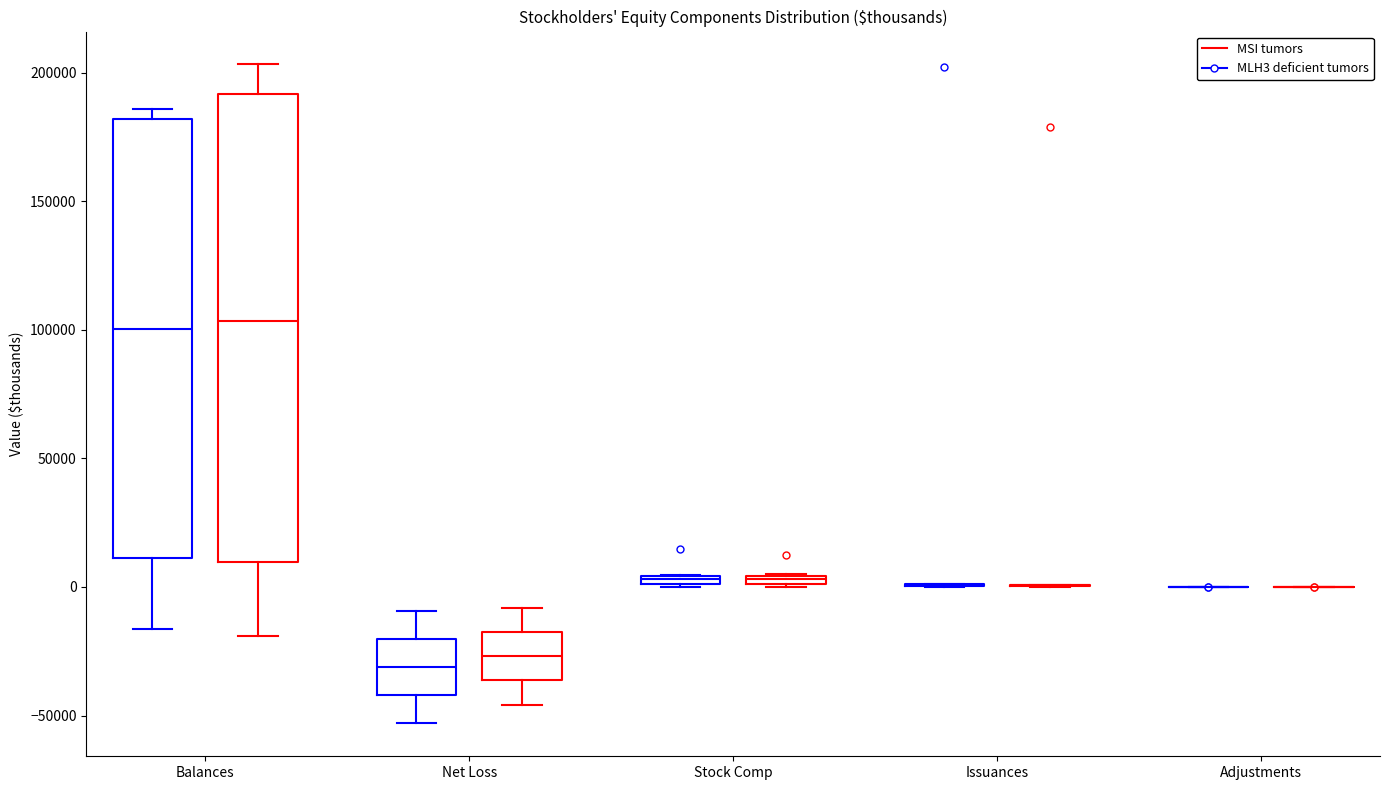

Which box is the tallest, from its lower edge to its upper edge?

Balances (MSI tumors)